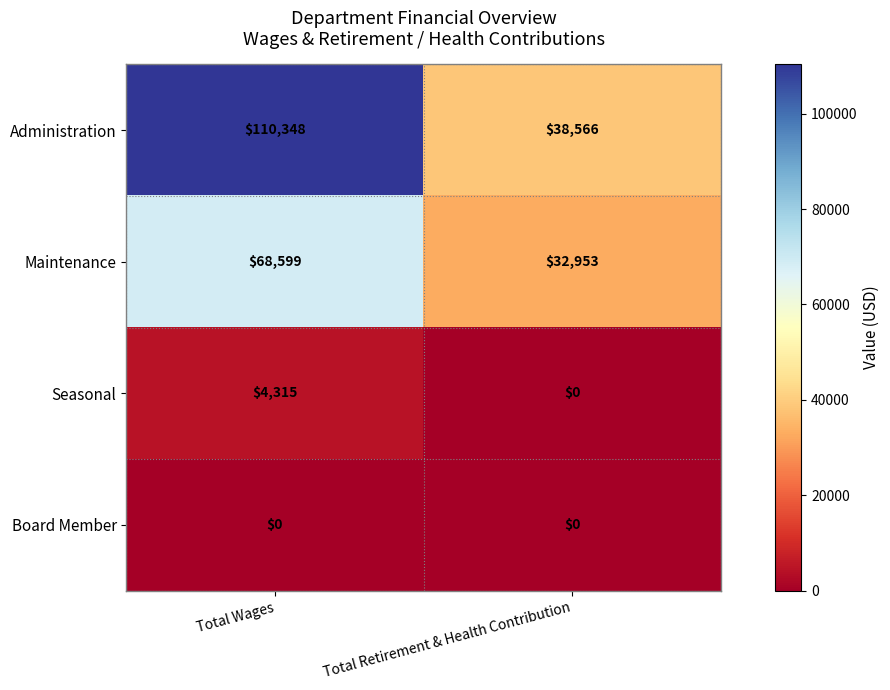

Which series has the largest total across all categories?

Administration